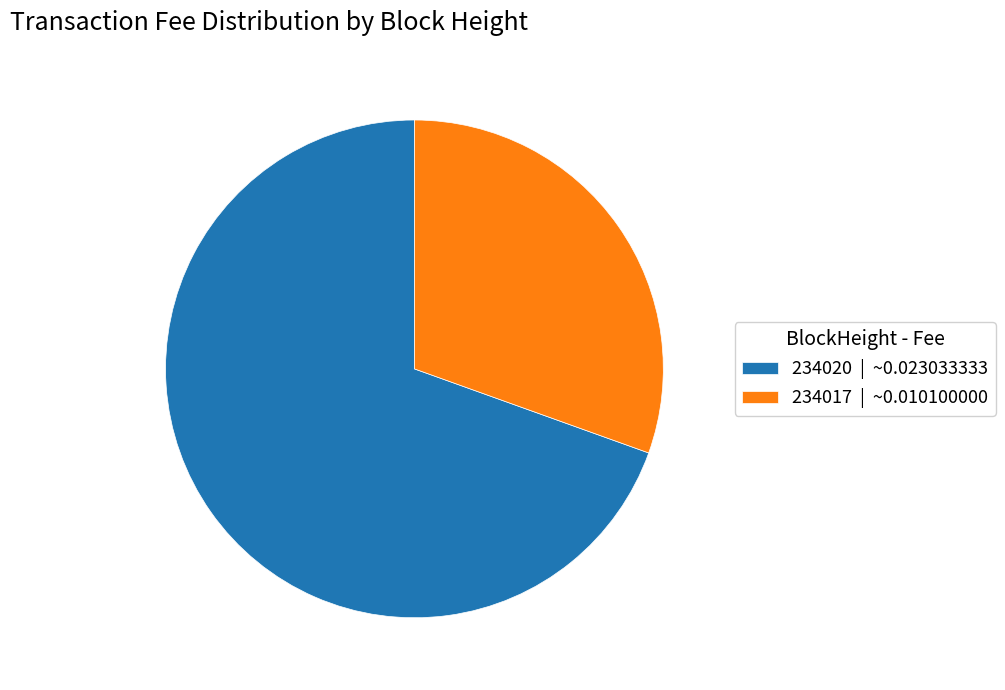

Is there any slice that represents more than half of the pie?

Yes